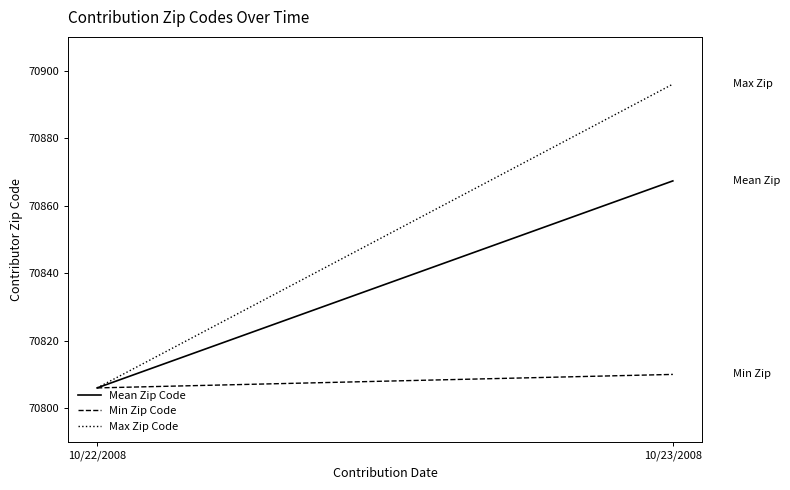

What is the sum of all Min Zip Code values?

141616.0